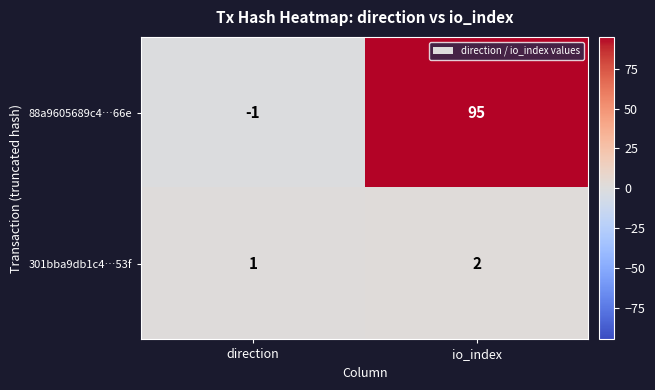

How many distinct data groups are displayed?

2